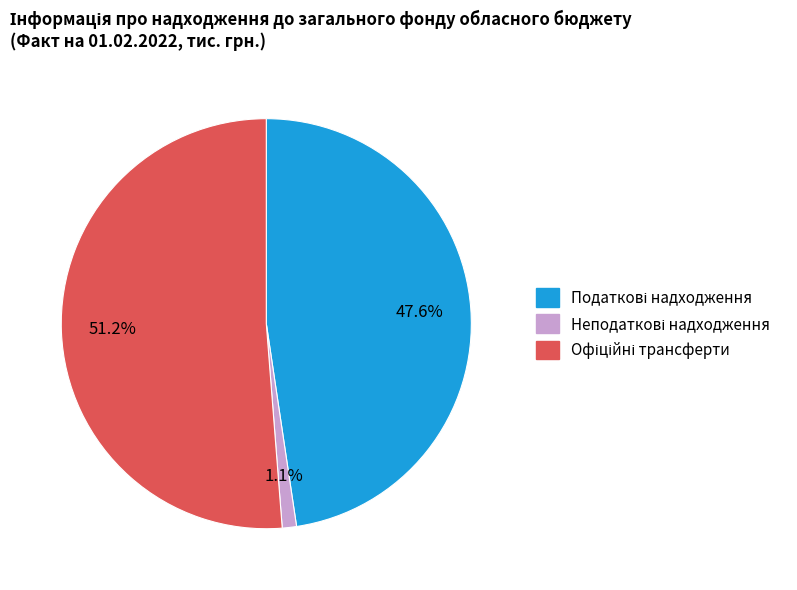

To the nearest percent, what is the combined percentage of Неподаткові надходження and Офіційні трансферти?

52%